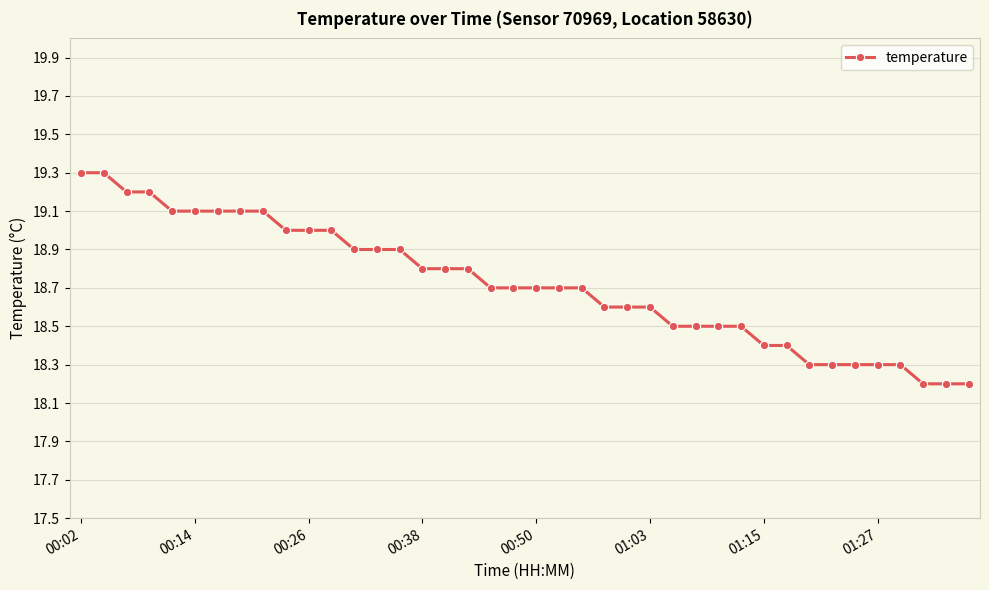

What is the difference between the second highest and second lowest values?

1.1